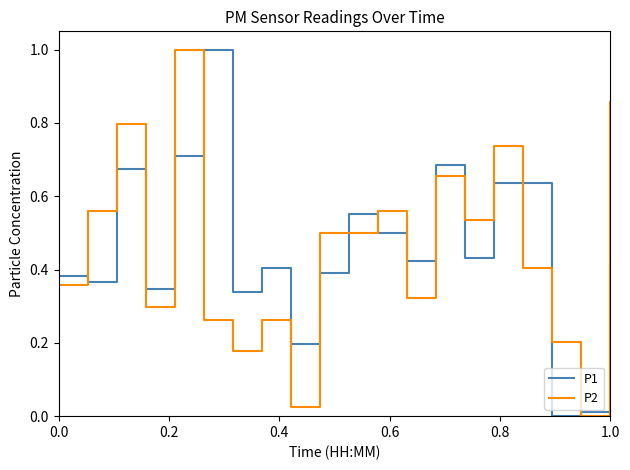

What is the highest value of the P1 series?

1.0